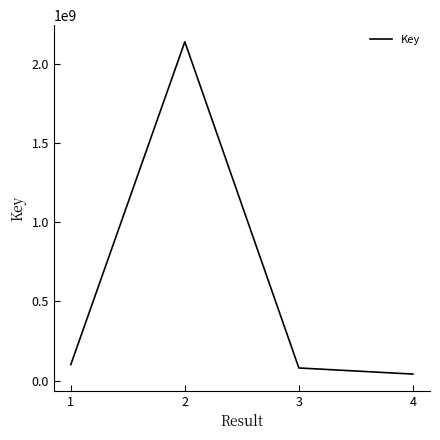

How many lines are shown in the chart?

1